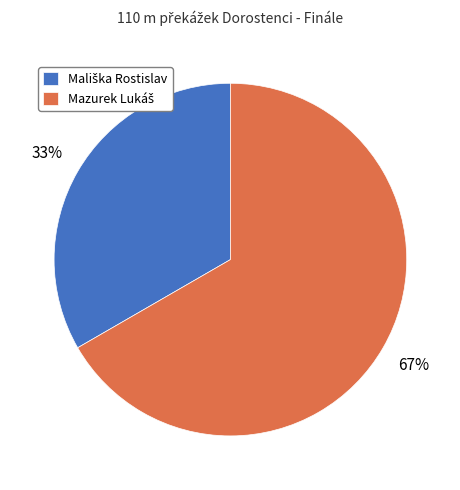

Count the number of slices in the pie.

2